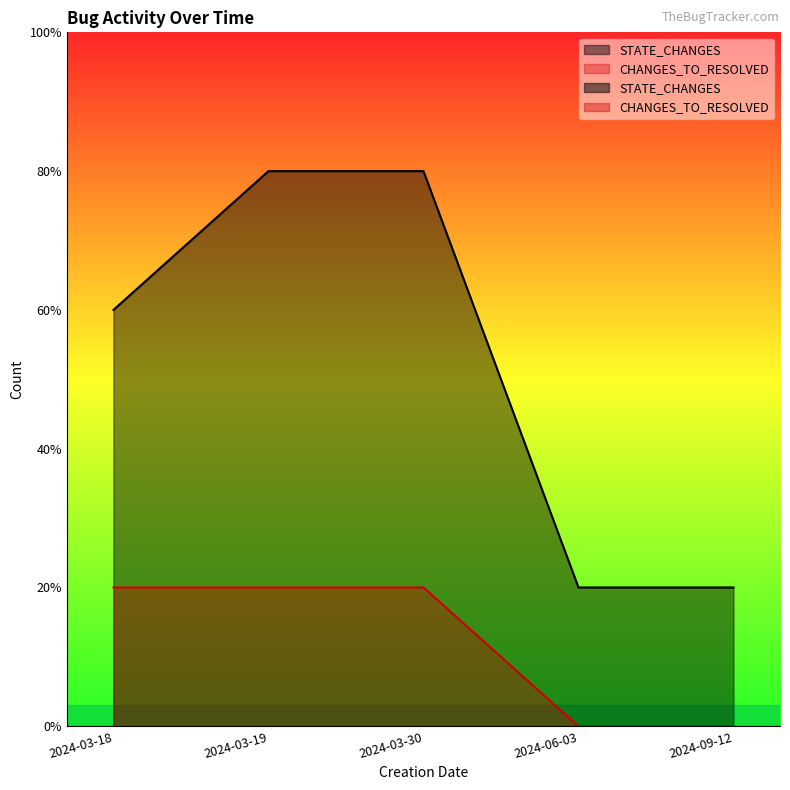

The CHANGES_TO_RESOLVED series shows 2 at 2024-03-30. True or false?

False